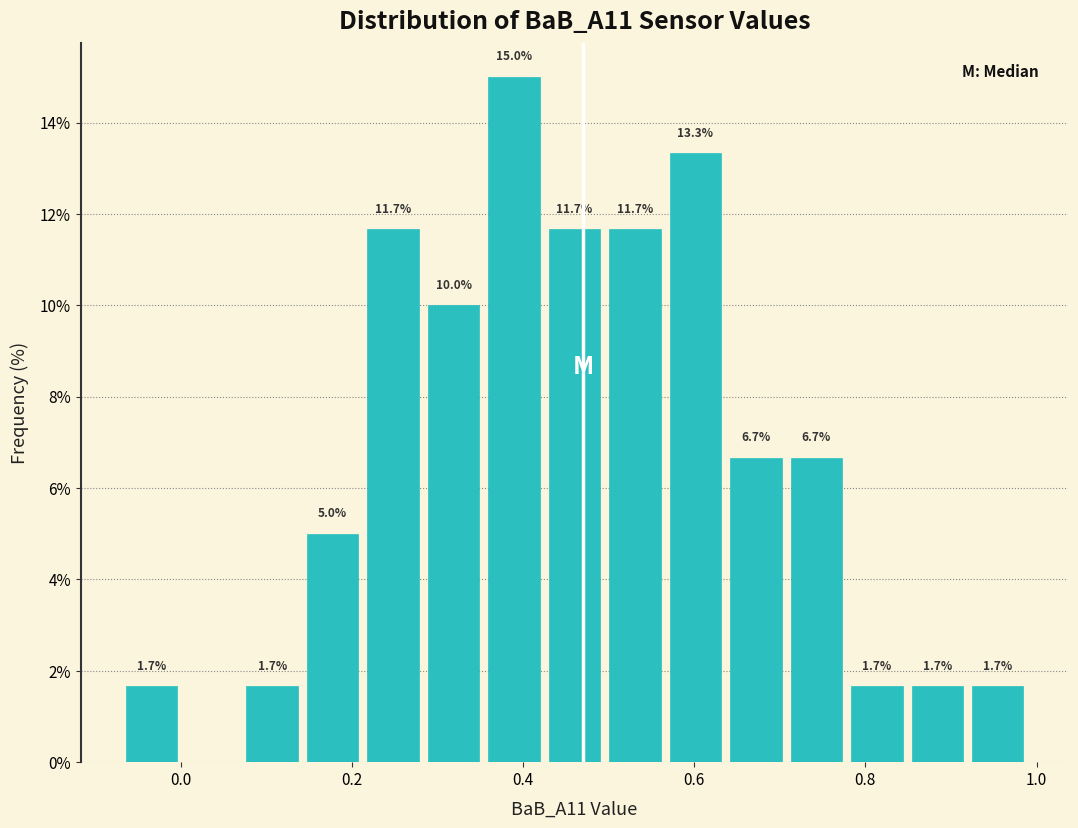

Around what value on the x-axis is the tallest bar? Give the approximate position of its centre, as read against the axis.

0.38